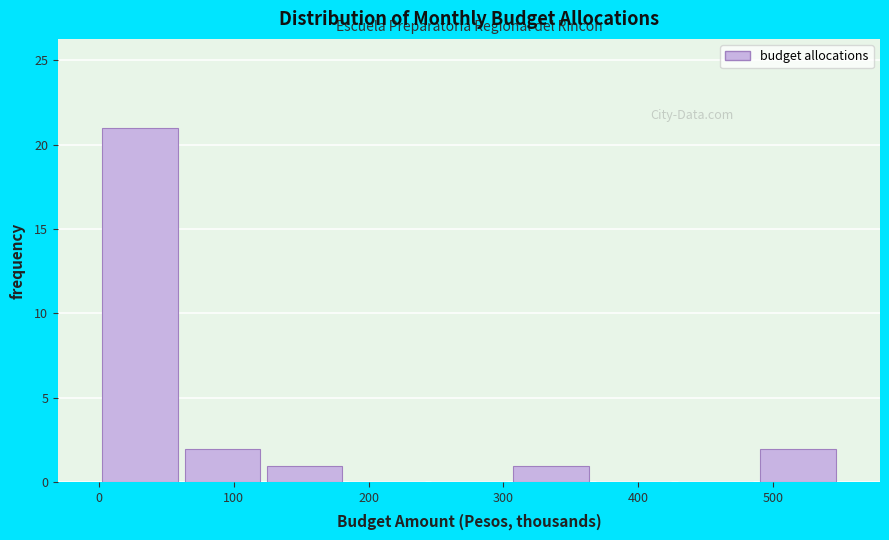

Reading left to right, list every bar in this chart as the range it spans on the x-axis followed by its height. Neither the bar edges nor the heights are printed on the chart, so give them approximately, as read against the axes.

0 to 60: 21
60 to 120: 2
120 to 180: 1
180 to 240: 0
240 to 310: 0
310 to 370: 1
370 to 430: 0
430 to 490: 0
490 to 550: 2